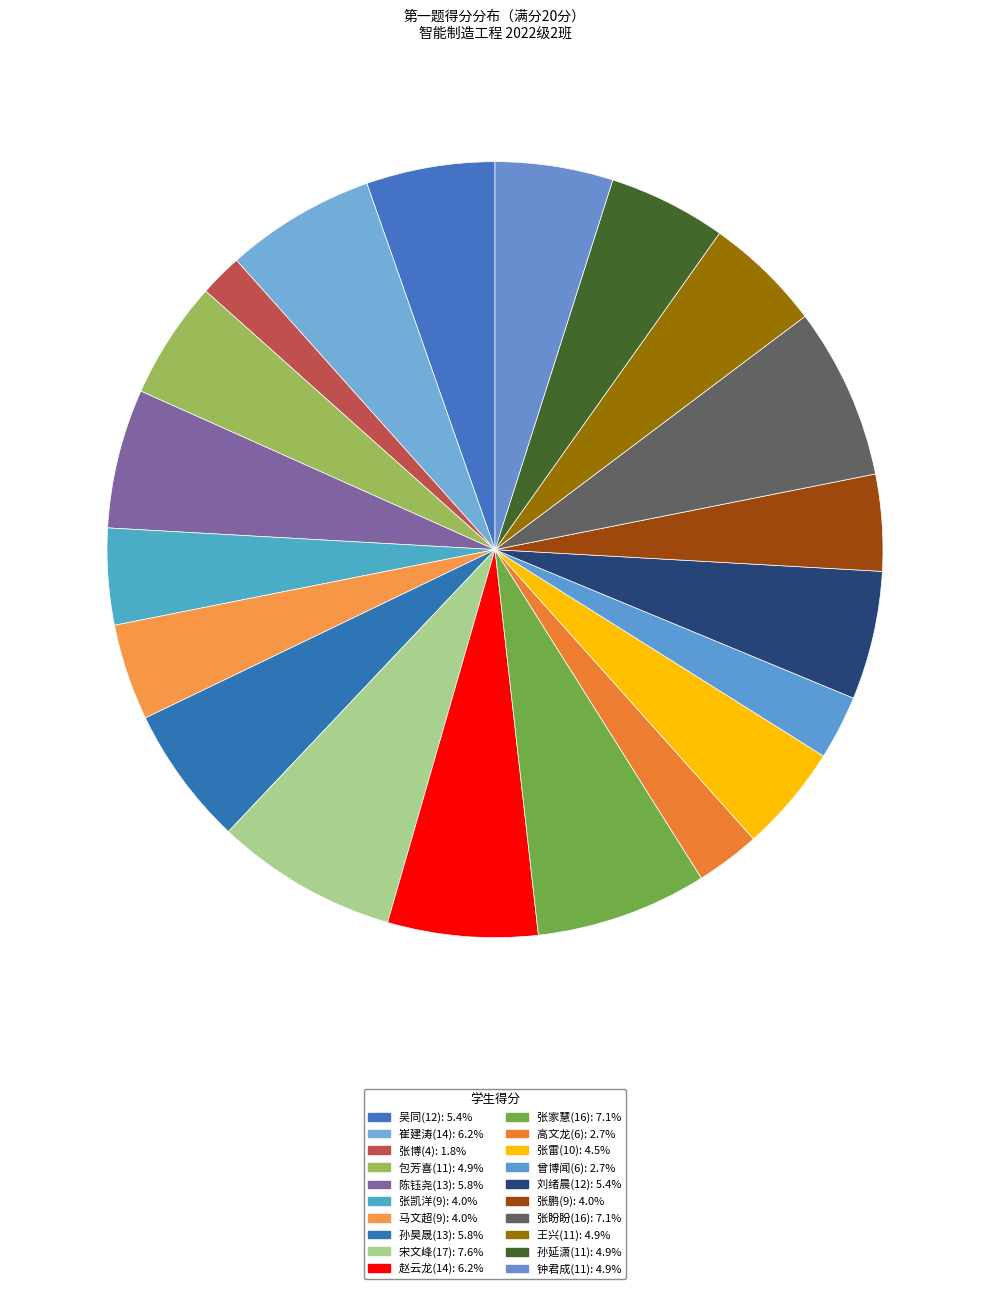

True or false: 钟君成(11) accounts for 15% of the total.

False